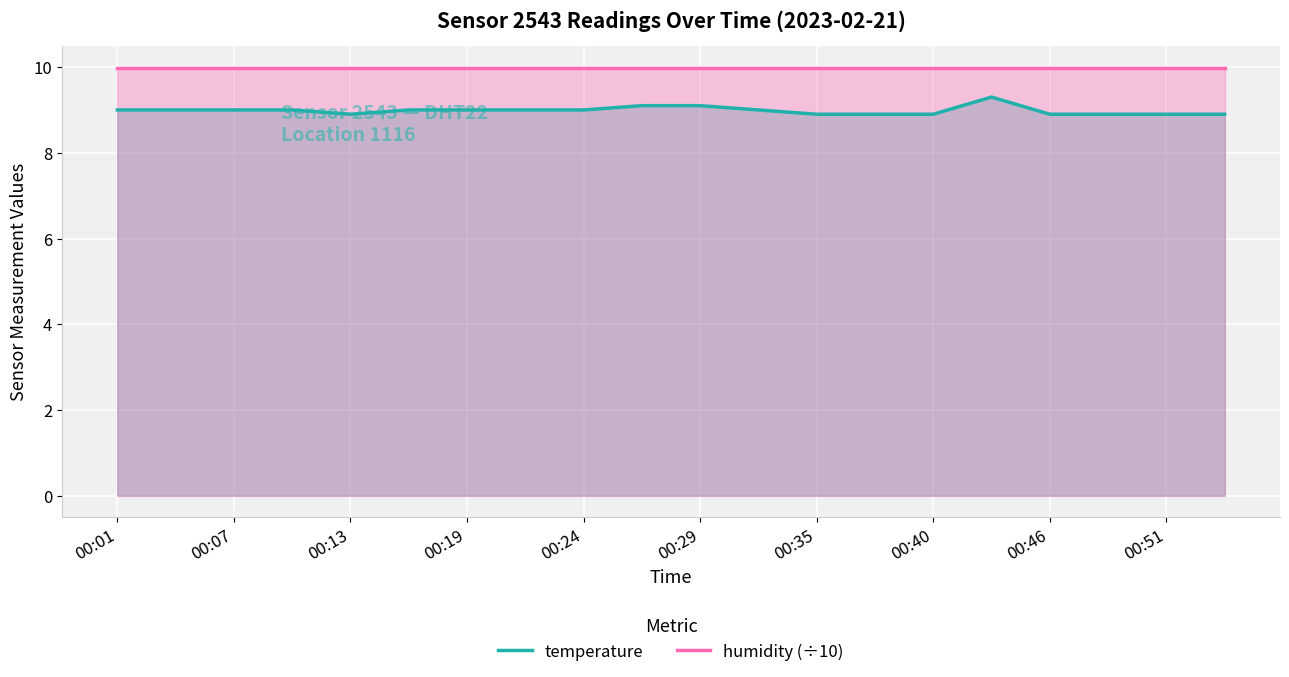

The humidity (÷10) series shows 2.6 at 00:07. True or false?

False